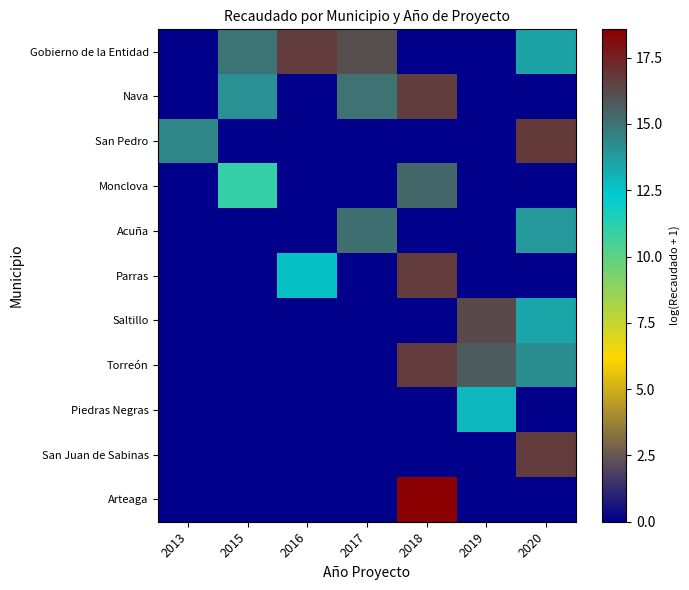

What is the difference between the highest and lowest values at 2020?

16.8